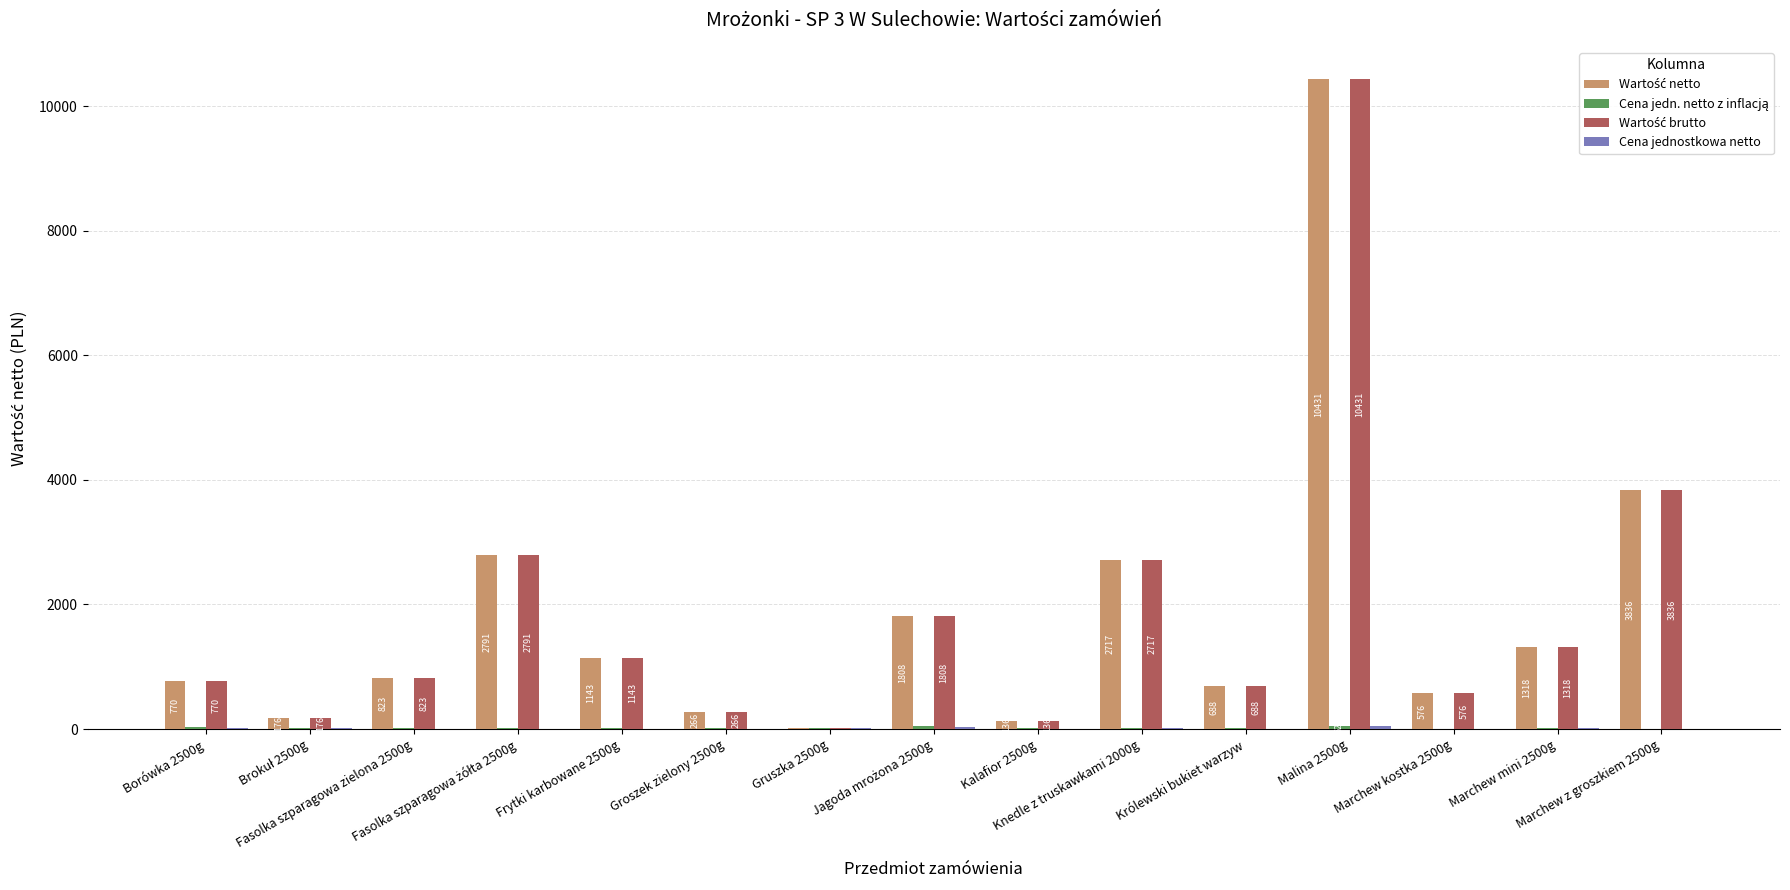

Rank the series by their maximum value, from highest to lowest.

Wartość netto, Wartość brutto, Cena jedn. netto z inflacją, Cena jednostkowa netto